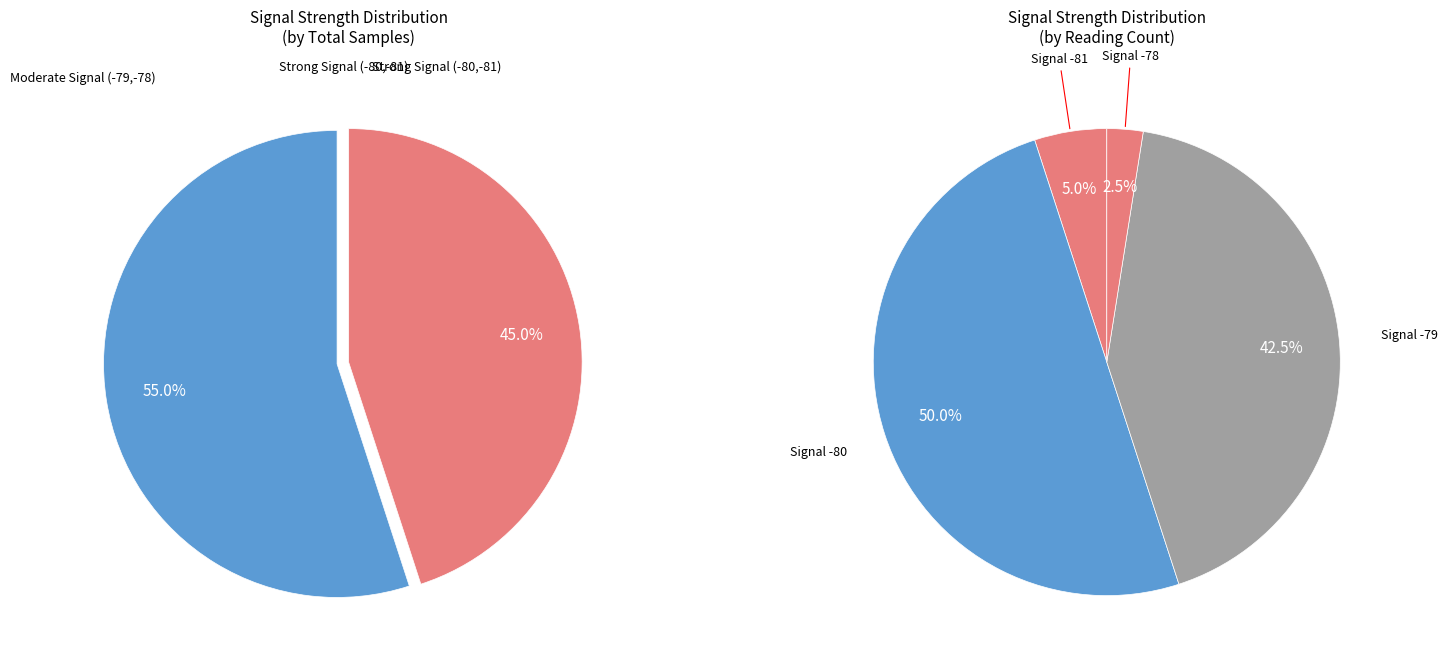

Is it true that 3 is 10% of the pie?

False